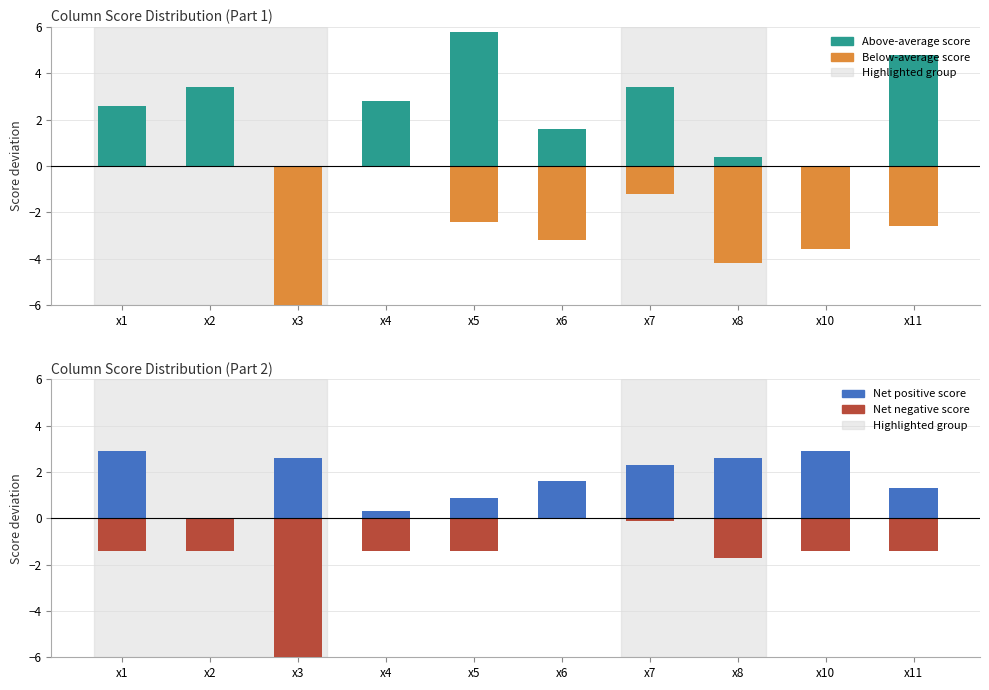

Which series changed the most between x5 and x8?

Above-average